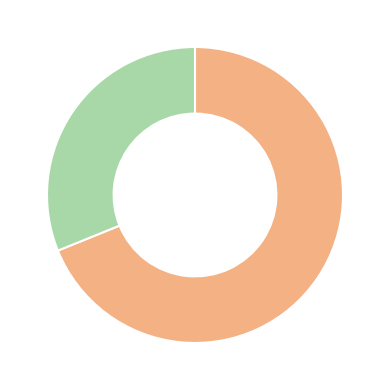

Is there any slice that represents more than half of the pie?

Yes